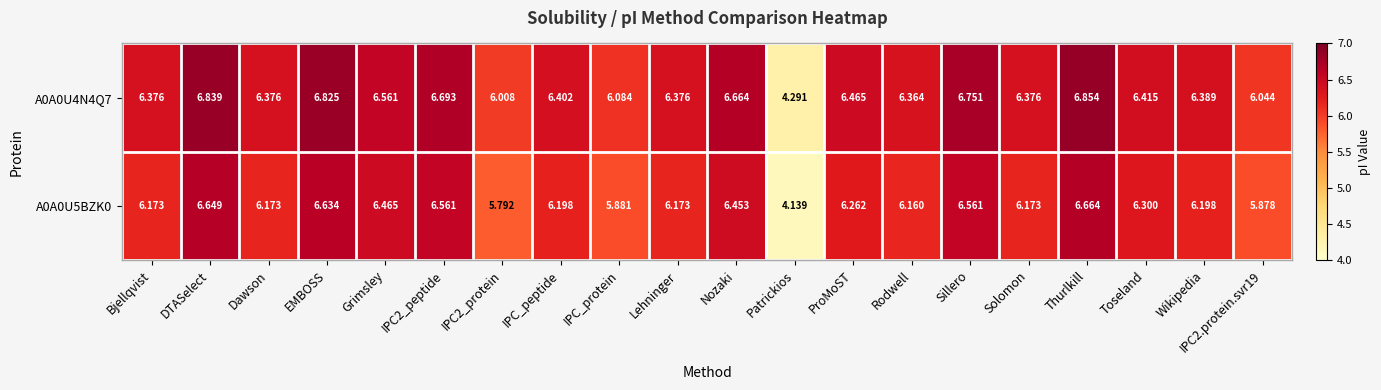

Which category has the lowest value in the A0A0U4N4Q7 series?

Patrickios